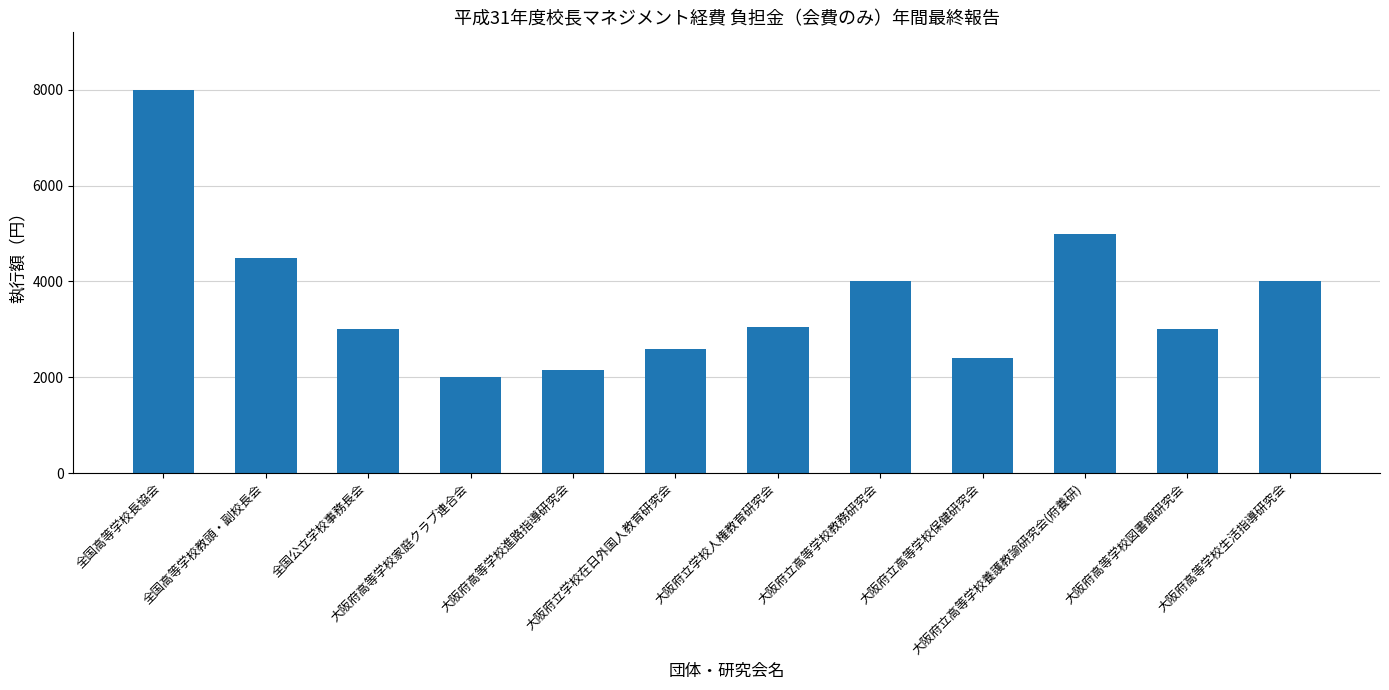

What is the label of the 4th bar from the left?

大阪府高等学校家庭クラブ連合会